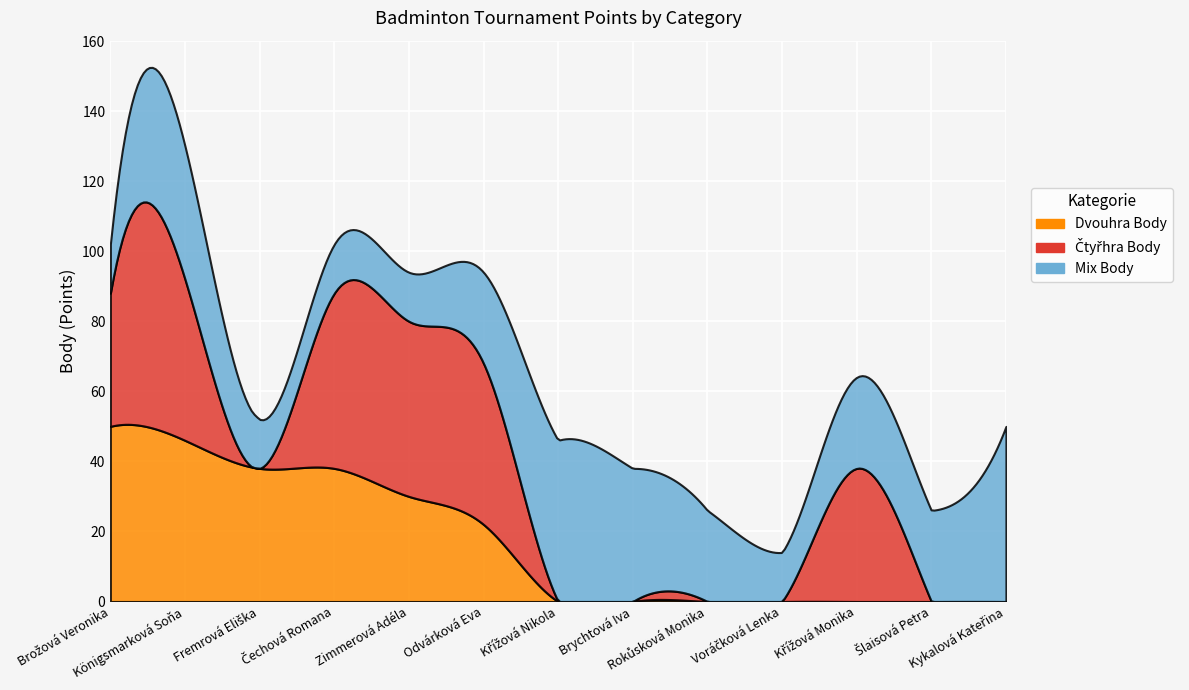

Reading left to right, what are all the values shown in this chart?

Dvouhra Body: Brožová Veronika=50	Königsmarková Soňa=46	Fremrová Eliška=38	Čechová Romana=38	Zimmerová Adéla=30	Odvárková Eva=22	Křížová Nikola=0	Brychtová Iva=0	Rokůsková Monika=0	Voráčková Lenka=0	Křížová Monika=0	Šlaisová Petra=0	Kykalová Kateřina=0
Čtyřhra Body: Brožová Veronika=38	Königsmarková Soňa=46	Fremrová Eliška=0	Čechová Romana=50	Zimmerová Adéla=50	Odvárková Eva=46	Křížová Nikola=0	Brychtová Iva=0	Rokůsková Monika=0	Voráčková Lenka=0	Křížová Monika=38	Šlaisová Petra=0	Kykalová Kateřina=0
Mix Body: Brožová Veronika=14	Königsmarková Soňa=38	Fremrová Eliška=14	Čechová Romana=14	Zimmerová Adéla=14	Odvárková Eva=26	Křížová Nikola=46	Brychtová Iva=38	Rokůsková Monika=26	Voráčková Lenka=14	Křížová Monika=26	Šlaisová Petra=26	Kykalová Kateřina=50